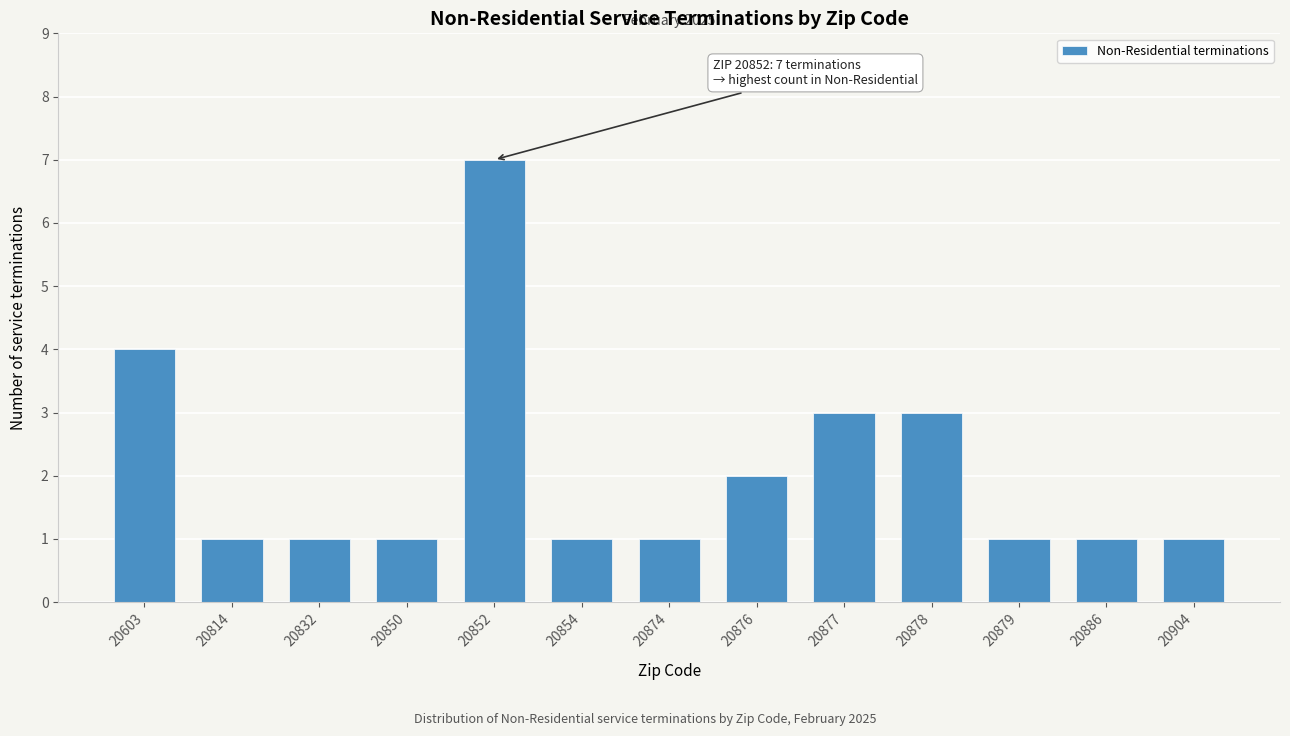

Reading left to right, transcribe all the data shown in this chart.

20603=4	20814=1	20832=1	20850=1	20852=7	20854=1	20874=1	20876=2	20877=3	20878=3	20879=1	20886=1	20904=1